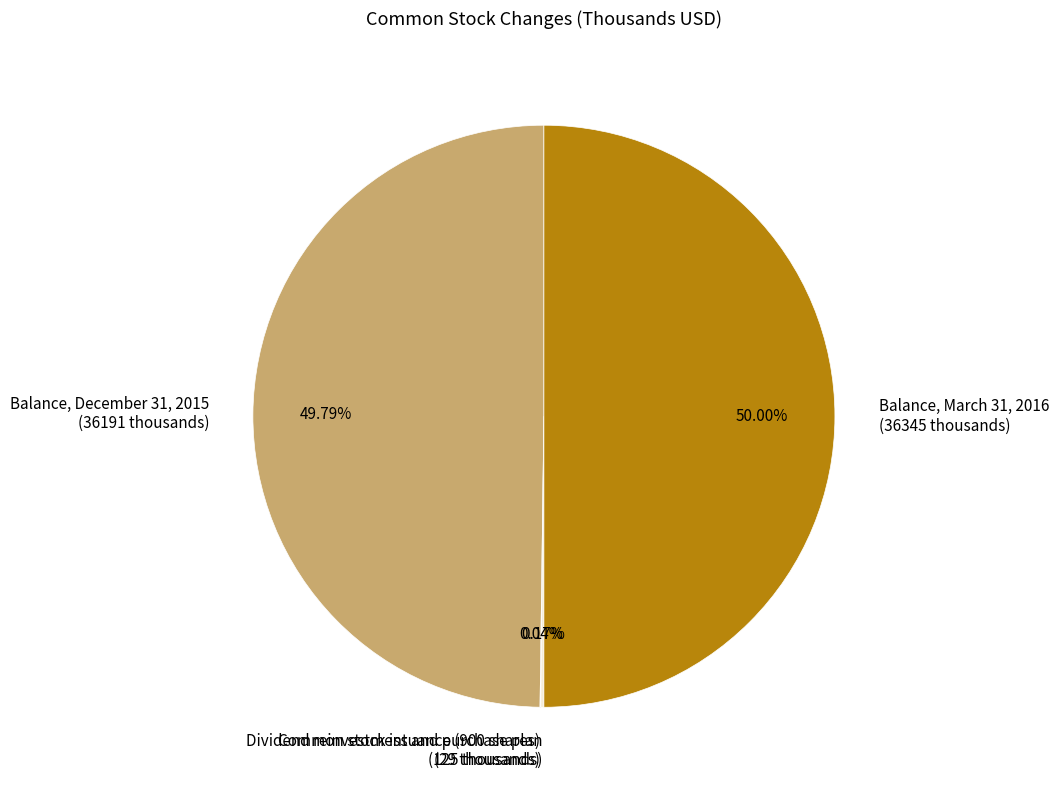

Do Balance, March 31, 2016 (36345 thousands) and Balance, December 31, 2015 (36191 thousands) together represent more than half of the pie?

Yes